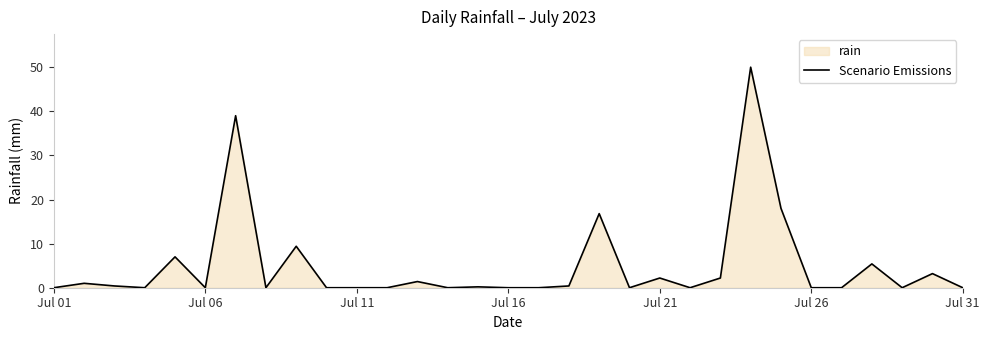

How many points are higher than both their immediate neighbors (excluding endpoints)?

11